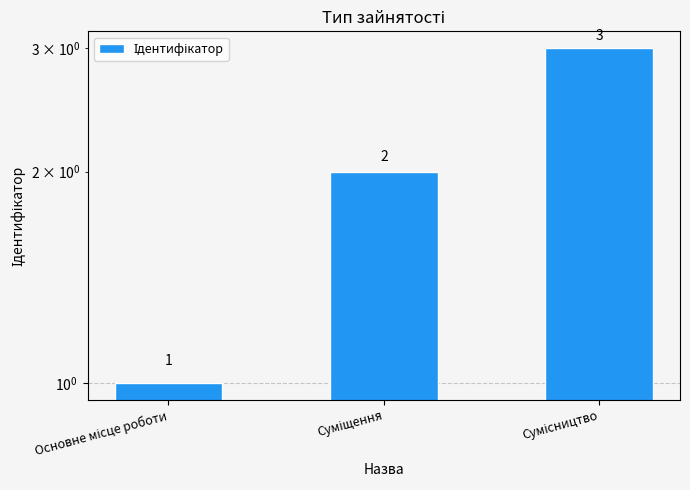

How many bars are there in total?

3